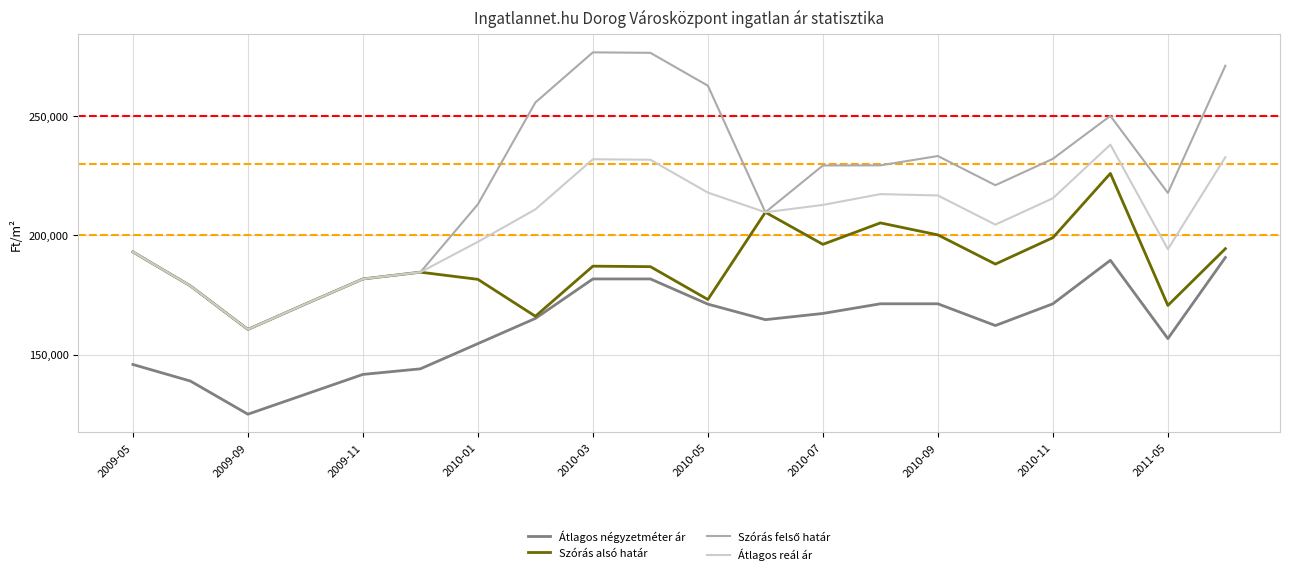

What is the greatest value displayed?

276580